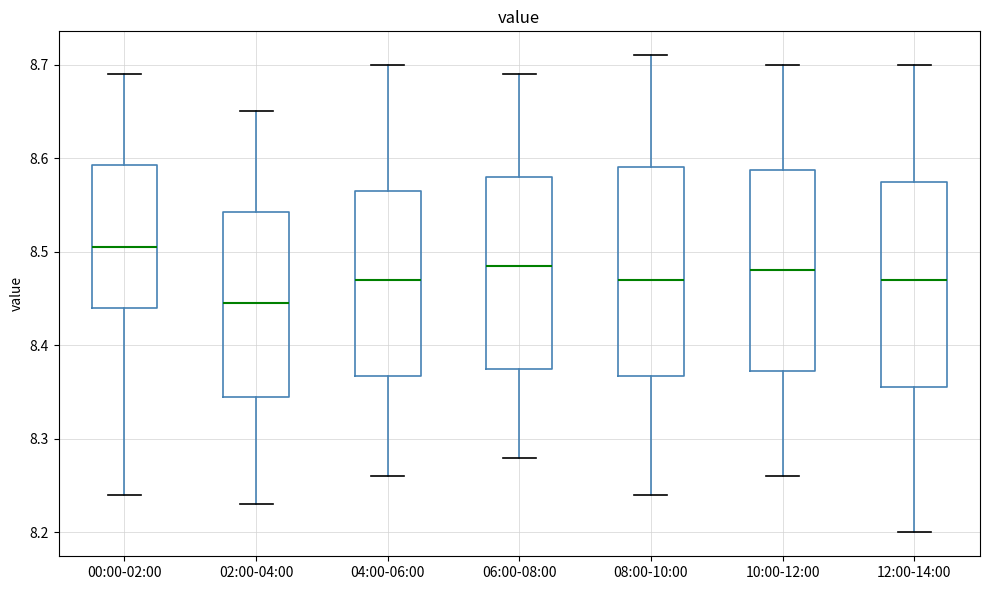

Which box has the highest median line?

00:00-02:00